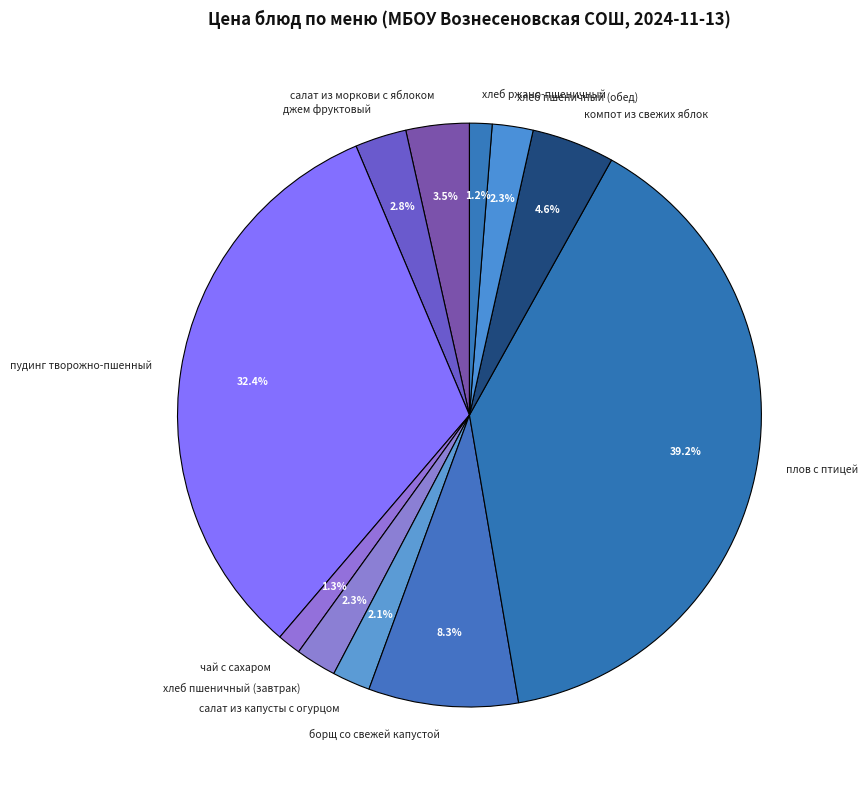

How many segments does this pie chart have?

11